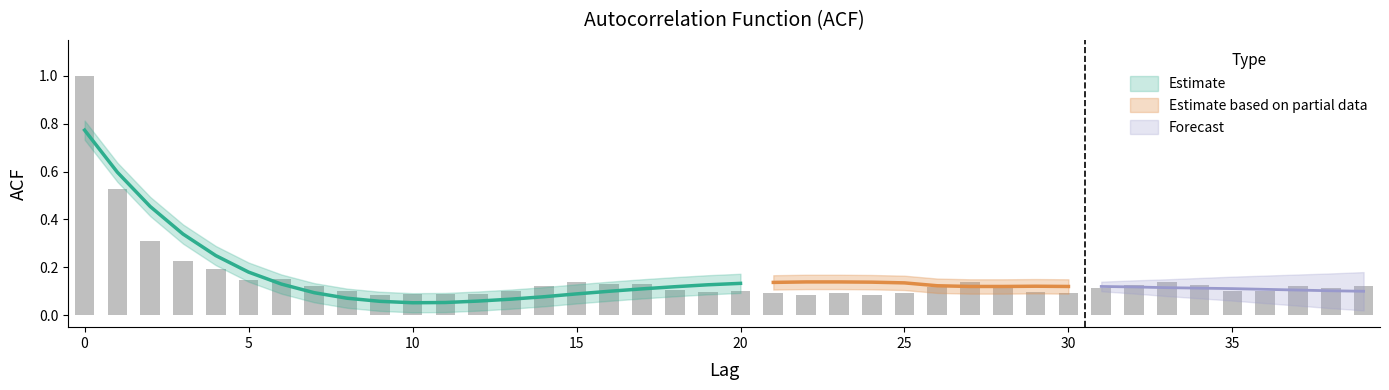

What is the change in value from 5 to 11?

-0.1